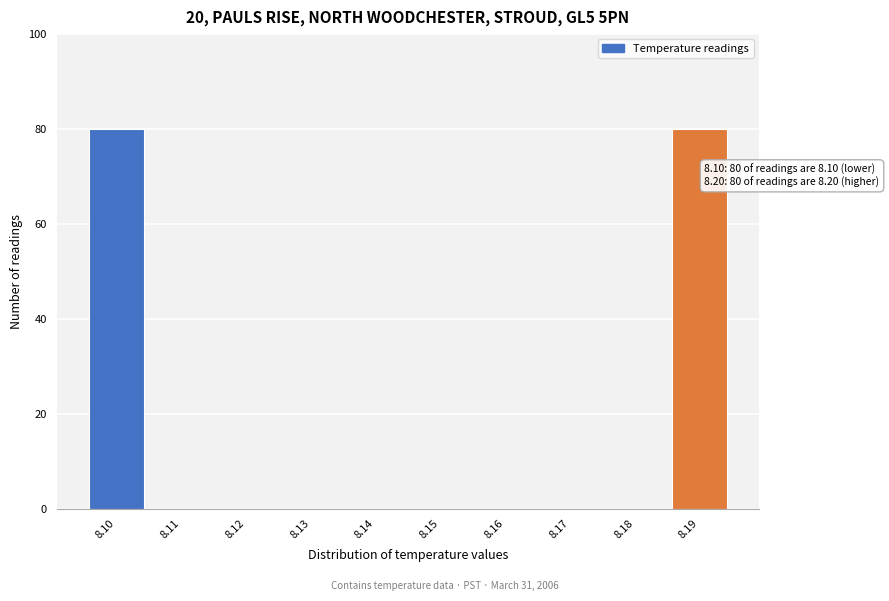

Reading left to right, extract all data points from this chart.

8.10=80	8.11=0	8.12=0	8.13=0	8.14=0	8.15=0	8.16=0	8.17=0	8.18=0	8.19=80